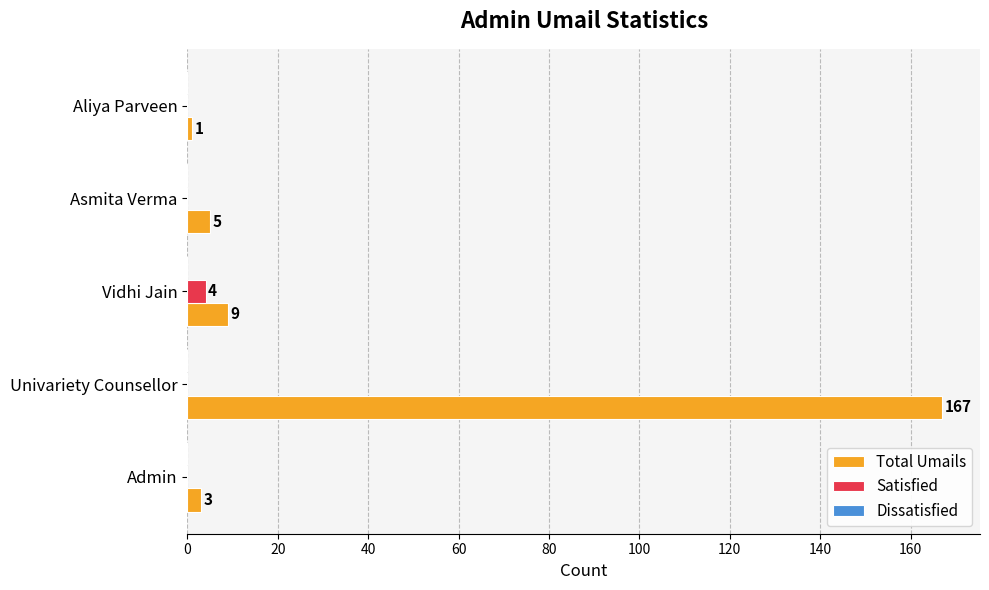

Where is Total Umails nearest to the value 84?

Vidhi Jain